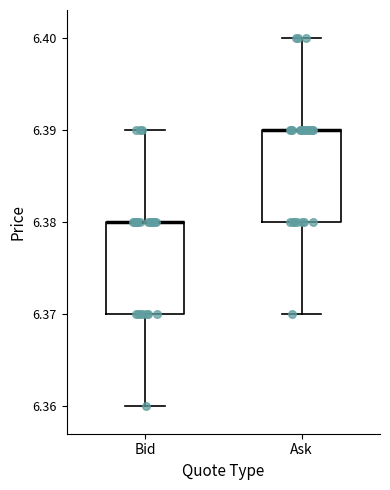

Reading left to right, transcribe this box plot: for each box, give where its median line is, the range the box spans, and where its two whiskers end, as read against the y-axis. The values are not printed on the chart, so give them approximately, as read against the axis.

Bid: median 6.38 (drawn on the box's upper edge), box 6.37 to 6.38, whiskers 6.36 to 6.39
Ask: median 6.39 (drawn on the box's upper edge), box 6.38 to 6.39, whiskers 6.37 to 6.40